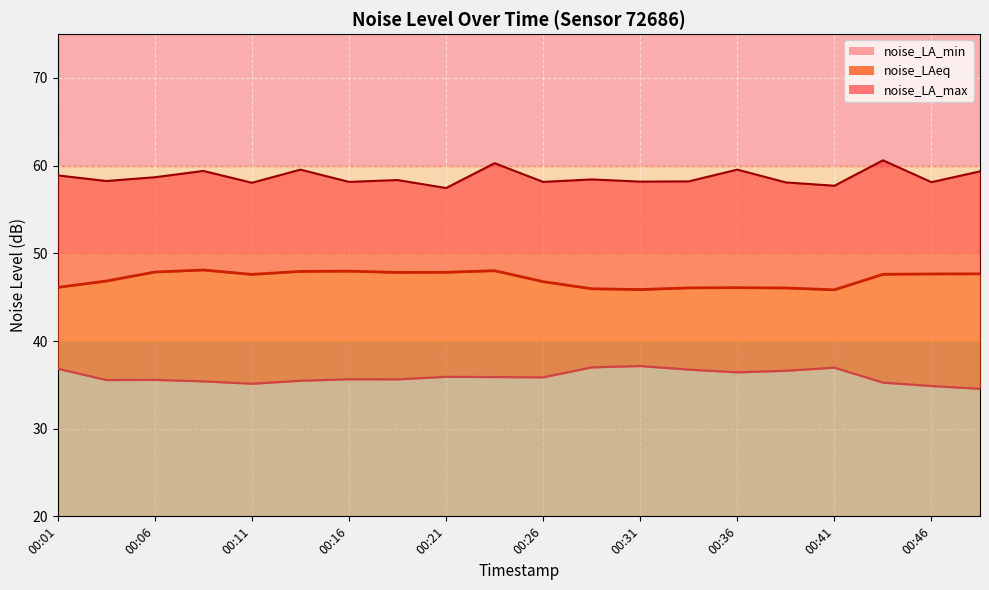

Between 00:21 and 00:44, which is larger?

00:21